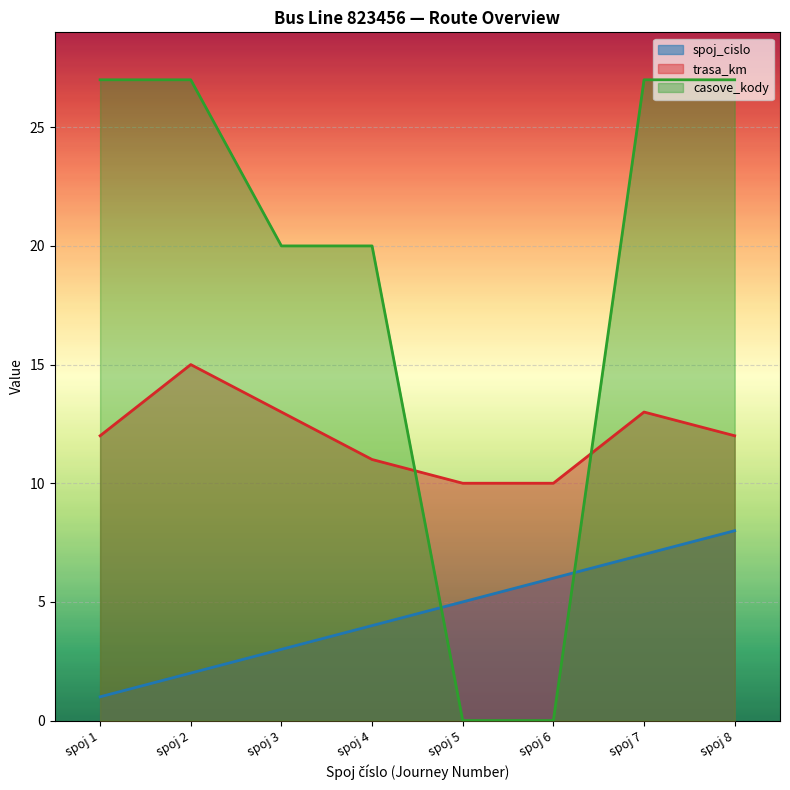

How many distinct data groups are displayed?

3